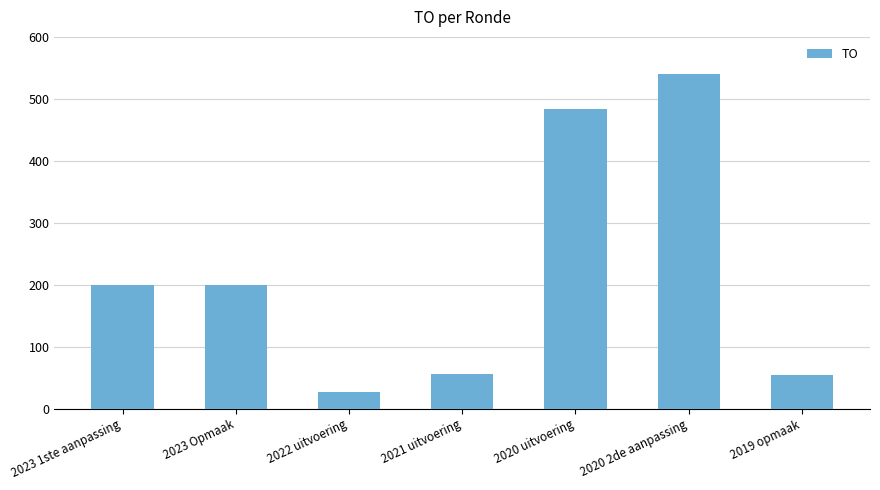

Read the value at 2022 uitvoering.

27